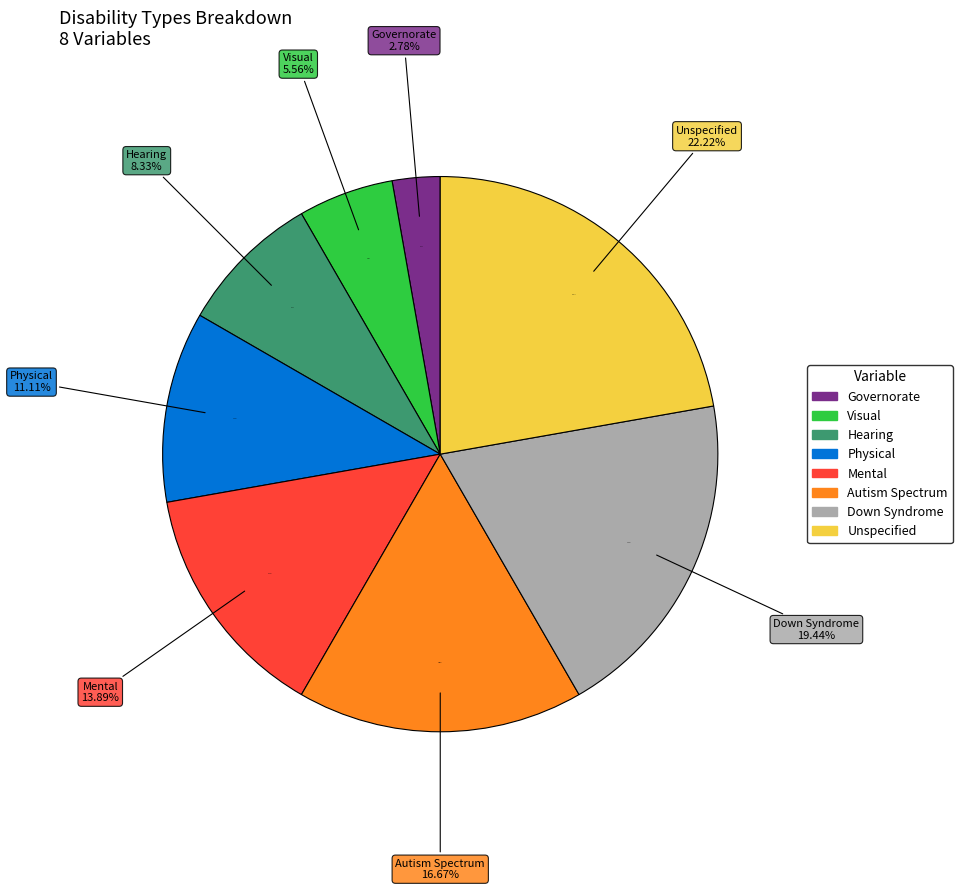

What percentage is NOT represented by type of disability Down syndrome?

80.6%